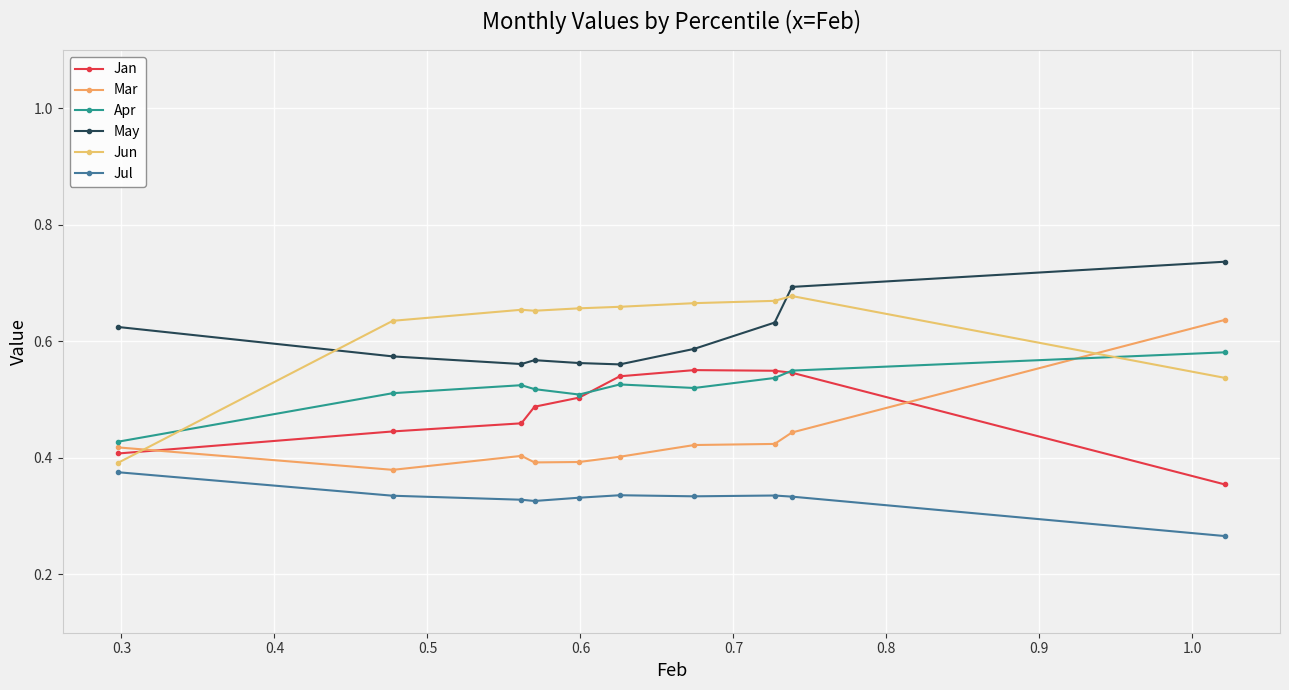

Which series has the largest range (max minus min)?

Jun